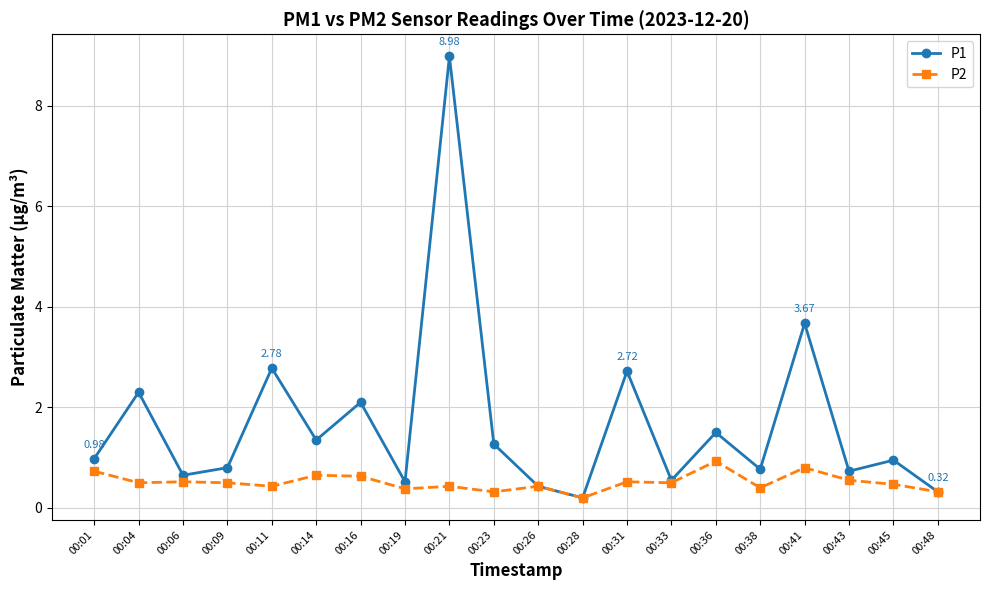

What are all the series names shown in the legend?

P1, P2